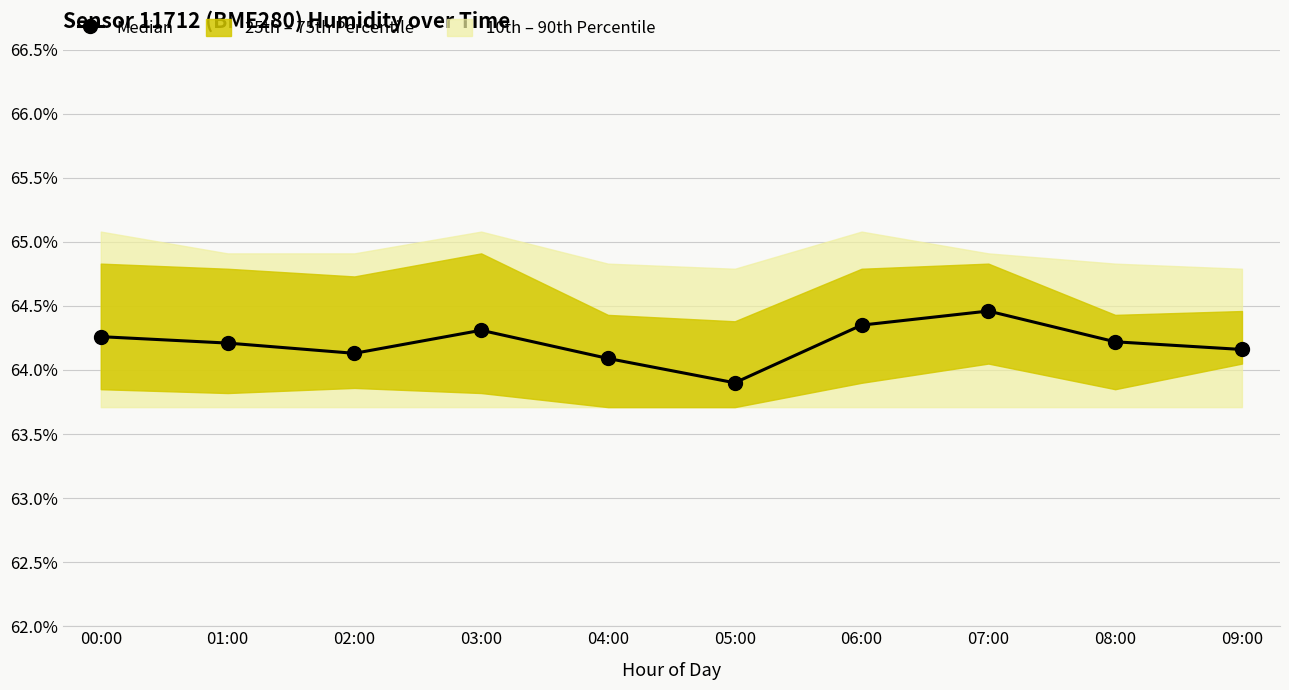

Approximately how many times larger is the value at 05:00 compared to 07:00?

1.0